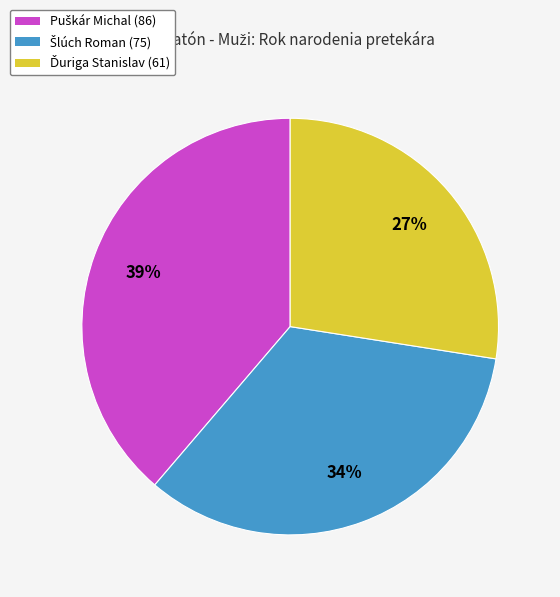

Does any single category account for the majority?

No